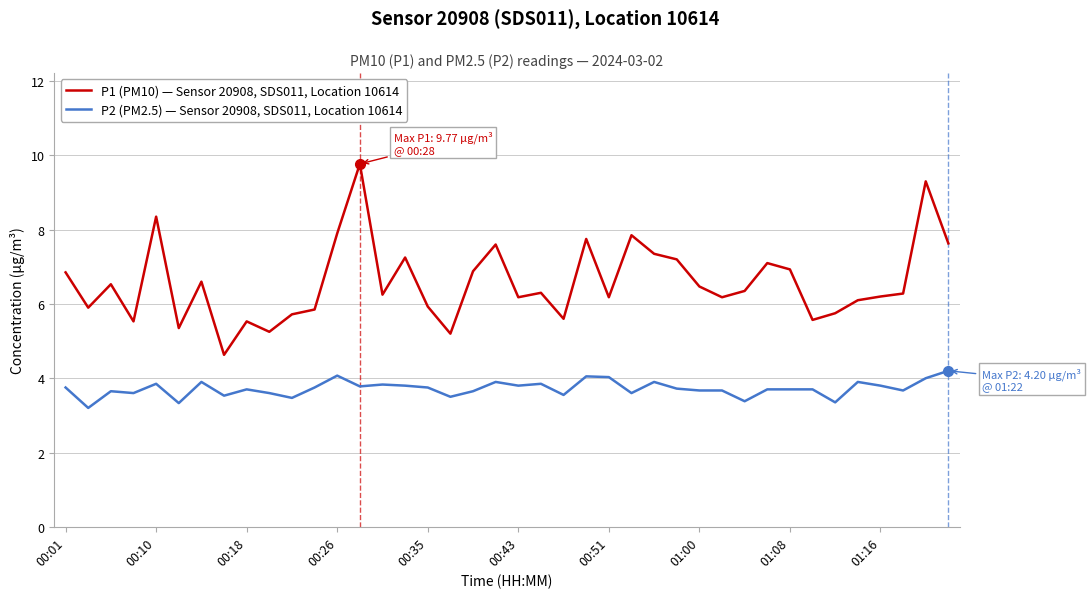

True or false: P1 (PM10) — Sensor 20908, SDS011, Location 10614 and P2 (PM2.5) — Sensor 20908, SDS011, Location 10614 cross at least once.

False